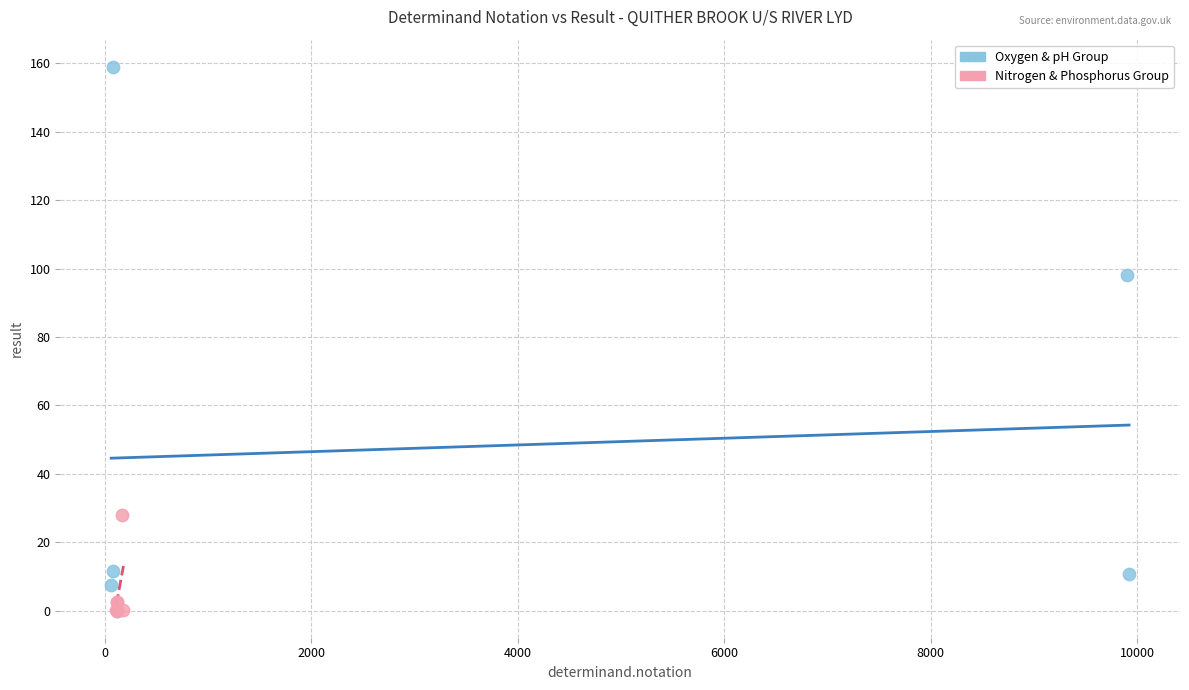

Which series has the largest Y range (max minus min)?

Oxygen & pH Group